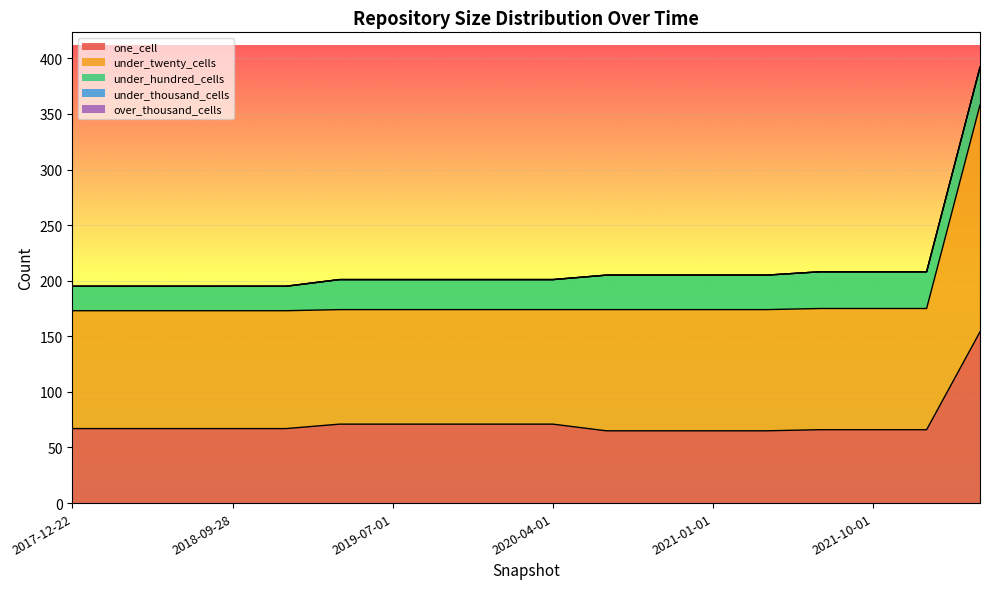

True or false: one_cell and over_thousand_cells intersect in this chart.

False